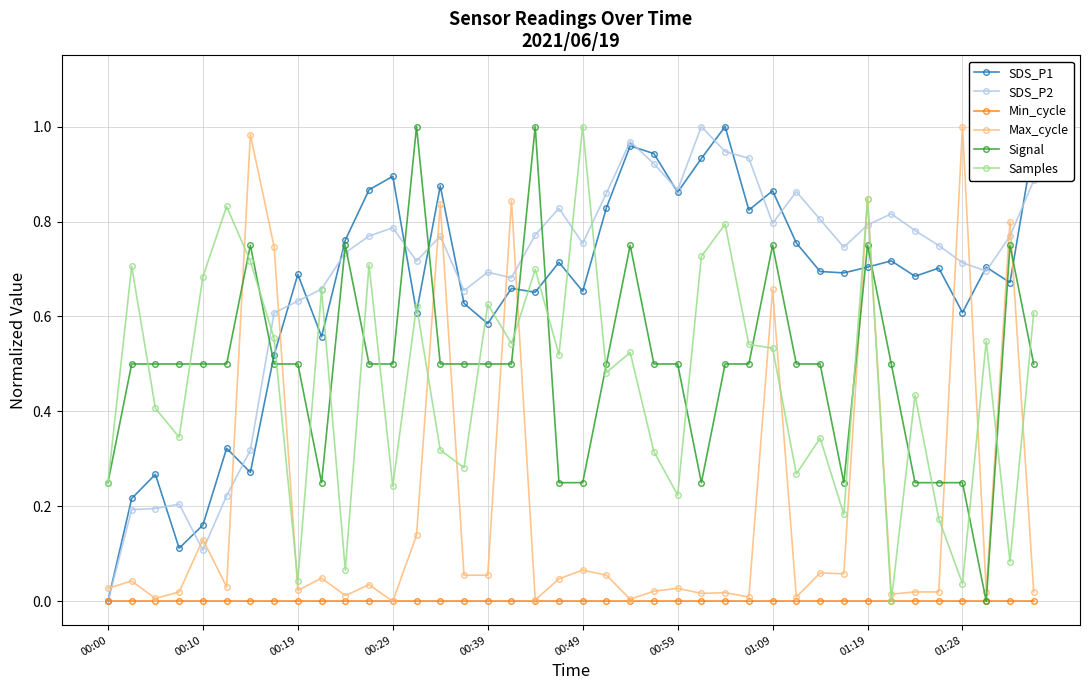

How many data points does each series have?

40